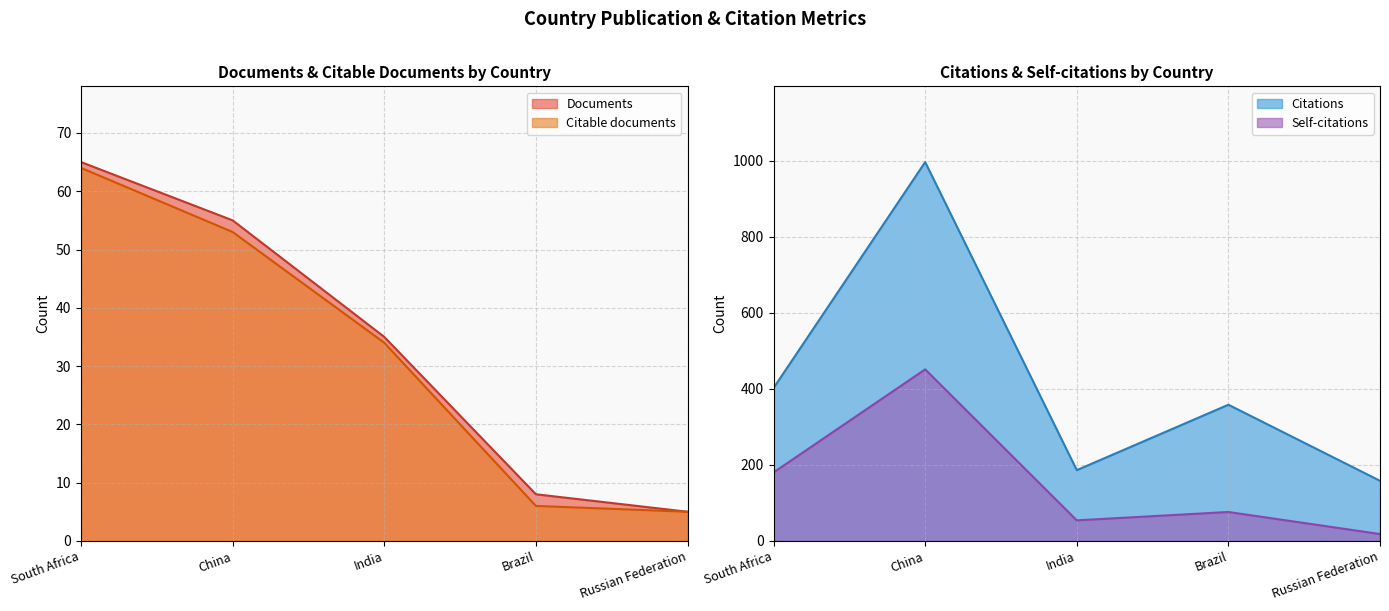

At which label does Documents reach its peak?

South Africa